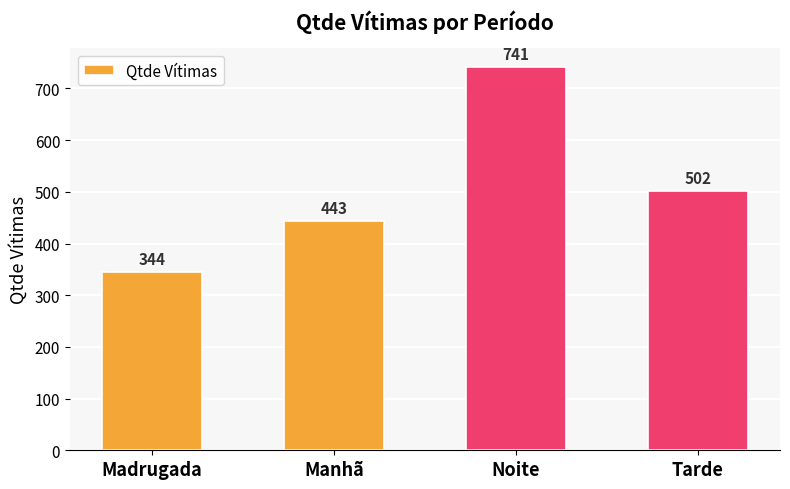

Approximately how many times larger is the value at Madrugada compared to Manhã?

0.8